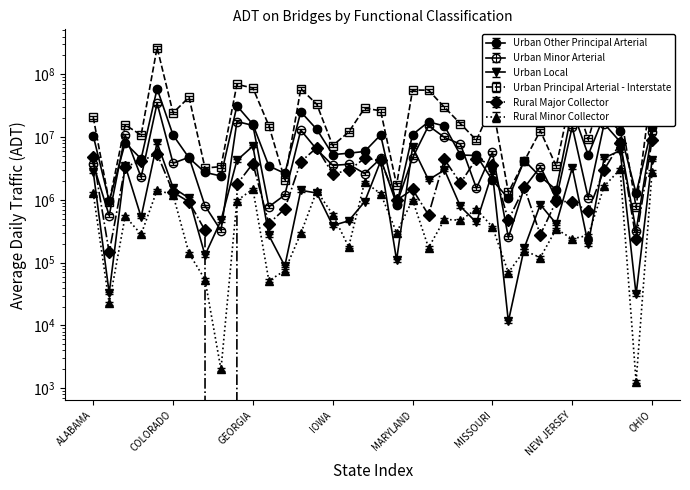

Reading left to right, extract all data points from this chart.

Urban Other Principal Arterial: 10546916.0	952659.0	8089996.0	4510175.0	58985579.0	10765782.0	4663868.0	2738555.0	2404100.0	31526854.0	15949946.0	3470858.0	2644790.0	25285527.0	13316145.0	5261185.0	5539280.0	5913939.0	10832323.0	825141.0	10988648.0	17491190.0	15033601.0	5184337.0	5098680.0	2060205.0	1054310.0	4235923.0	2348540.0	1449426.0	27565262.0	5180975.0	22062031.0	12402184.0	1269330.0	14367348.0
Urban Minor Arterial: 3706191.0	561615.0	10764811.0	2292287.0	34729835.0	3842572.0	4771558.0	803944.0	325400.0	17719892.0	15367403.0	777427.0	1198570.0	12916695.0	6358094.0	3550490.0	3687977.0	2629094.0	4568358.0	852072.0	4673055.0	15182815.0	9889294.0	7703559.0	1535685.0	5733417.0	251970.0	1568348.0	3370894.0	1048000.0	14711929.0	1078818.0	16361176.0	8436370.0	319837.0	11869947.0
Urban Local: 2820189.0	32791.0	3525261.0	532332.0	8172522.0	1566573.0	1065496.0	131659.0	470231.0	4269842.0	7199160.0	272562.0	88450.0	1420639.0	1287137.0	390943.0	463993.0	935855.0	4145513.0	109888.0	6943454.0	2087372.0	2996419.0	784939.0	438203.0	2736062.0	11590.0	172498.0	842359.0	415595.0	3247114.0	197175.0	4660789.0	6104532.0	31146.0	4312006.0
Urban Principal Arterial - Interstate: 20743810.0	927027.0	15655950.0	10795450.0	267422633.0	24325076.0	43174445.0	3219846.0	3385700.0	69332953.0	60459850.0	15215772.0	2090541.0	58968992.0	33410946.0	7342815.0	12040781.0	28954918.0	26266472.0	1741540.0	56333278.0	55904566.0	29784222.0	16374908.0	8930500.0	32815052.0	1321500.0	4163479.0	12614877.0	3440835.0	55138217.0	9186193.0	67290370.0	27070580.0	757475.0	69976101.0
Rural Major Collector: 4818925.0	145352.0	3391532.0	4141694.0	5455164.0	1327795.0	928780.0	327917.0	0.0	1766045.0	3798628.0	419503.0	721016.0	4057108.0	6781024.0	2599599.0	2958792.0	4588776.0	4266252.0	981795.0	1470289.0	578682.0	4425913.0	1844133.0	4536511.0	3596393.0	477905.0	1578231.0	278263.0	956765.0	928564.0	659666.0	3030005.0	7943676.0	236346.0	8949091.0
Rural Minor Collector: 1215666.6	21497.5	521908.2	268360.8	1361299.6	1147006.2	133723.9	51234.4	1900.0	921838.2	1413199.1	48884.2	71147.4	277228.0	1321759.7	554843.7	169853.4	1833914.2	1192188.2	286848.7	948923.7	164904.8	463868.8	451070.5	675749.2	352546.9	66073.4	147855.1	114861.6	326990.0	227807.1	258838.0	1569701.1	2915926.2	1201.8	2691169.5